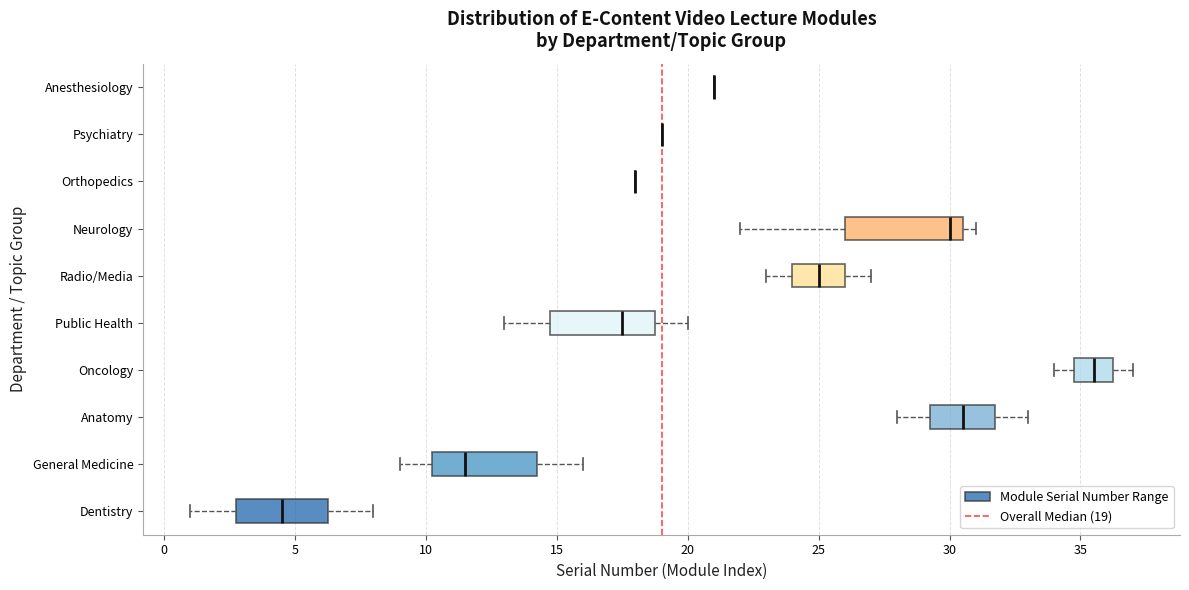

Where is the left edge of the box for Public Health on the x-axis? The values are not printed on the chart, so give them approximately, as read against the axis.

15.0